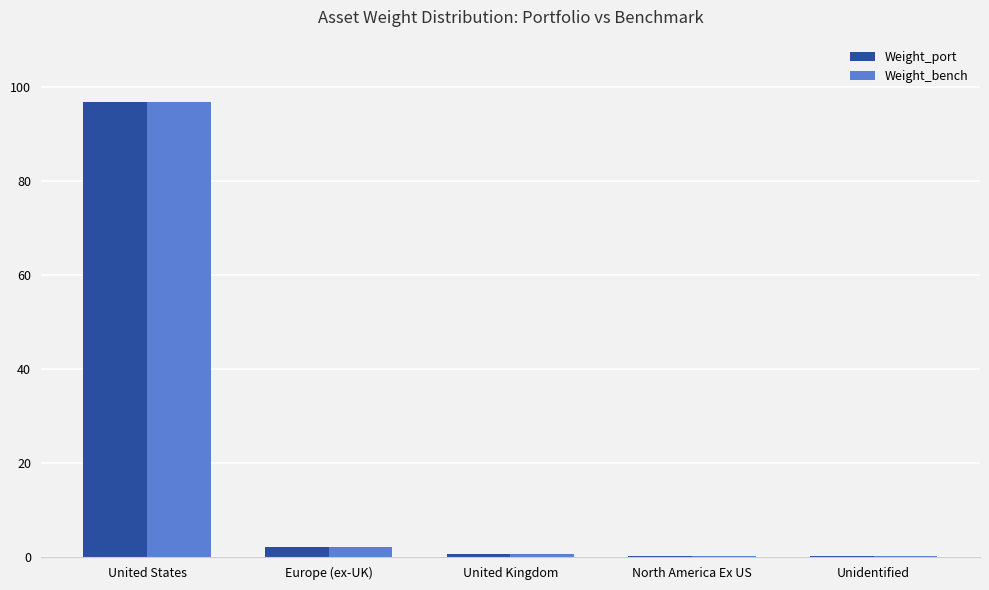

The Weight_bench series shows 154.5 at United States. True or false?

False